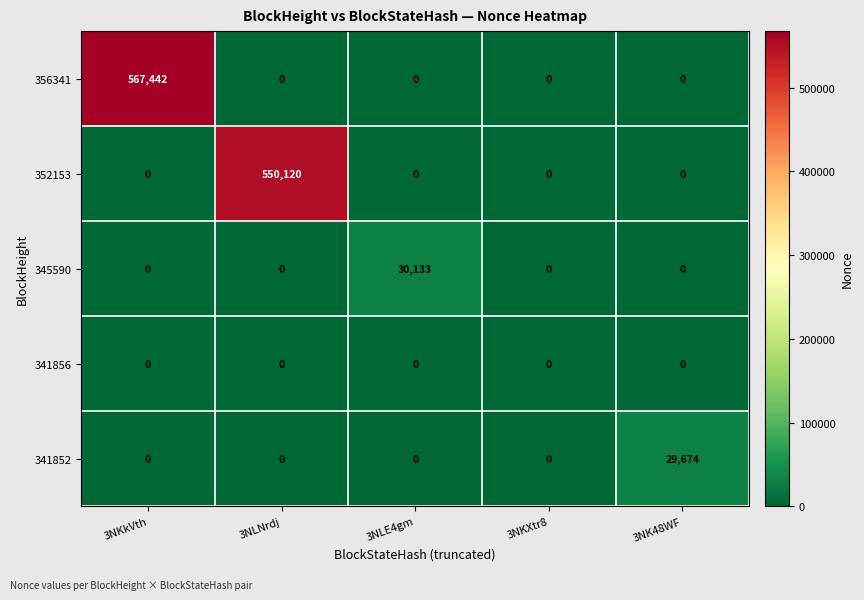

Reading left to right, extract all data points from this chart.

356341: 3NKkVth=567442	3NLNrdj=0	3NLE4gm=0	3NKXtr8=0	3NK48WF=0
352153: 3NKkVth=0	3NLNrdj=550120	3NLE4gm=0	3NKXtr8=0	3NK48WF=0
345590: 3NKkVth=0	3NLNrdj=0	3NLE4gm=30133	3NKXtr8=0	3NK48WF=0
341856: 3NKkVth=0	3NLNrdj=0	3NLE4gm=0	3NKXtr8=0	3NK48WF=0
341852: 3NKkVth=0	3NLNrdj=0	3NLE4gm=0	3NKXtr8=0	3NK48WF=29674